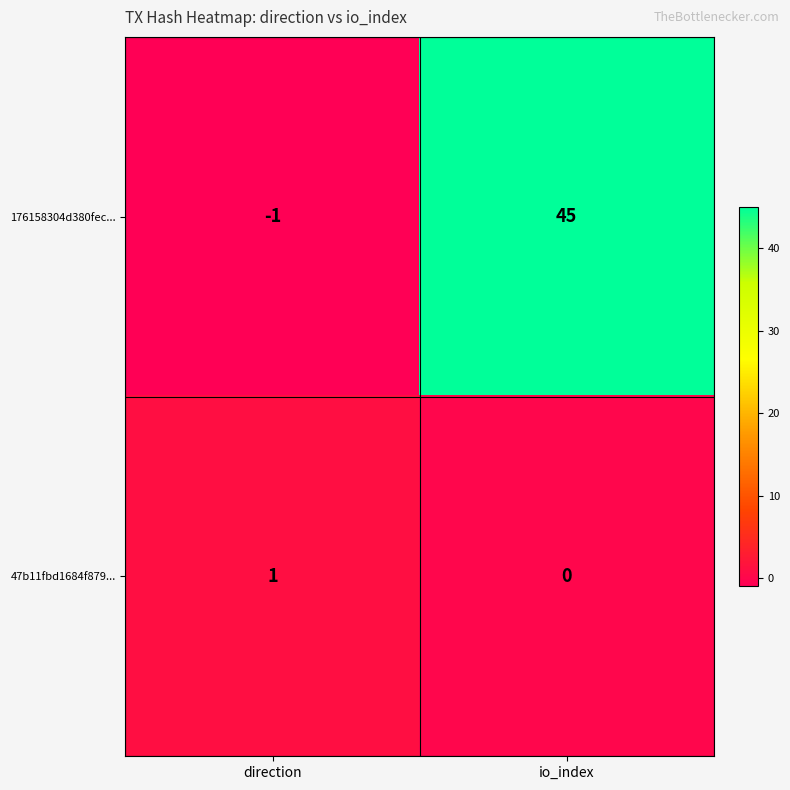

Reading left to right, list all the values displayed in this chart.

176158304d380fec...: direction=-1	io_index=45
47b11fbd1684f879...: direction=1	io_index=0